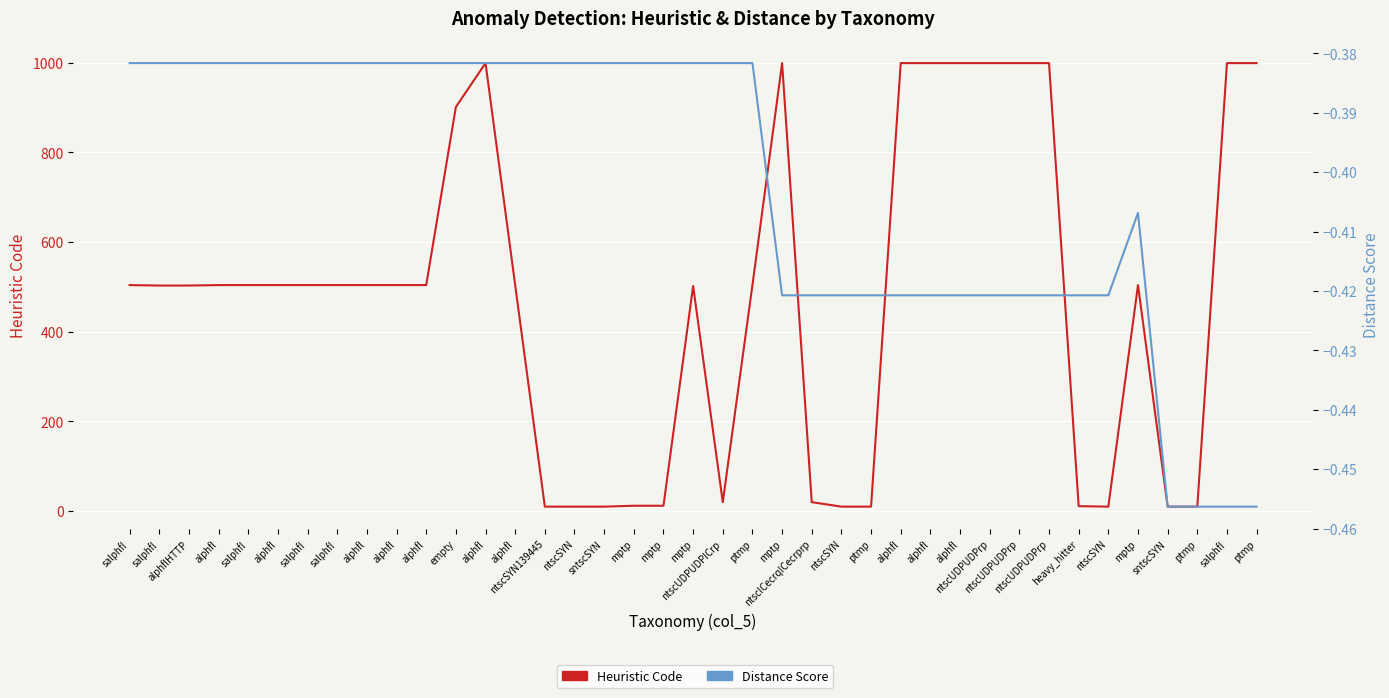

At which category is the sum across all series the highest?

alphfl